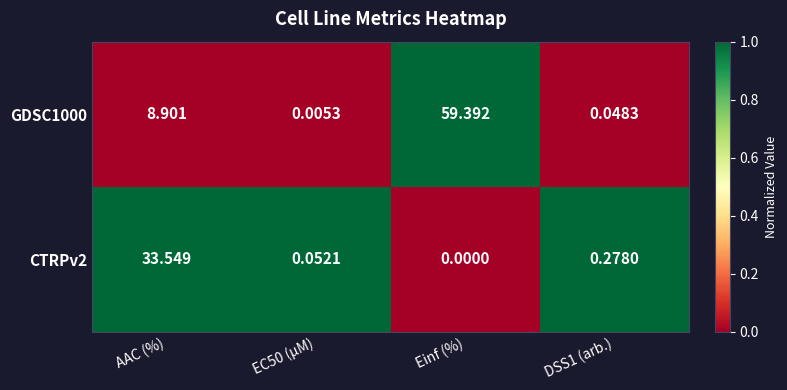

At which category is the sum across all series the highest?

Einf (%)